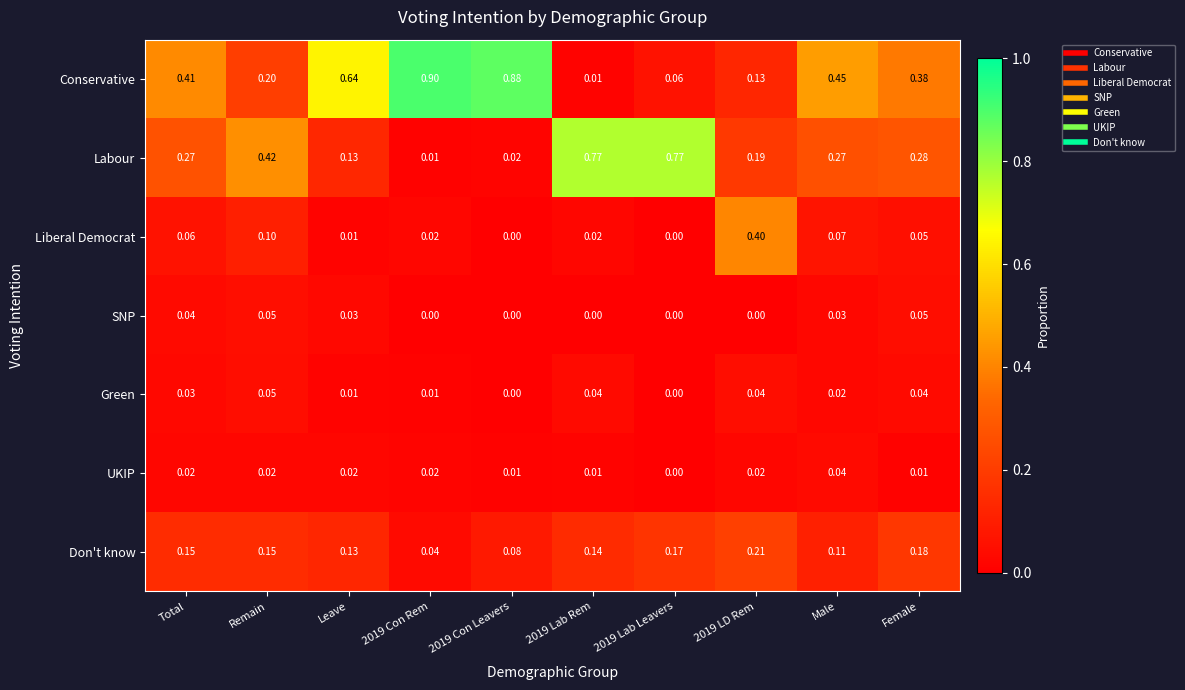

At Total, list the series in order from smallest to largest.

UKIP, Green, SNP, Liberal Democrat, Don't know, Labour, Conservative